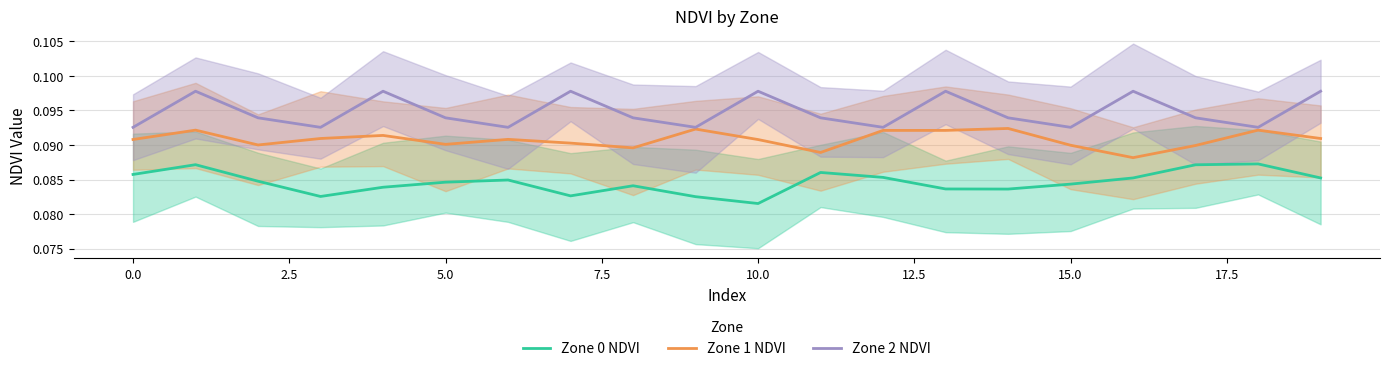

List the series in order of their overall mean, highest first.

Zone 2 NDVI, Zone 1 NDVI, Zone 0 NDVI